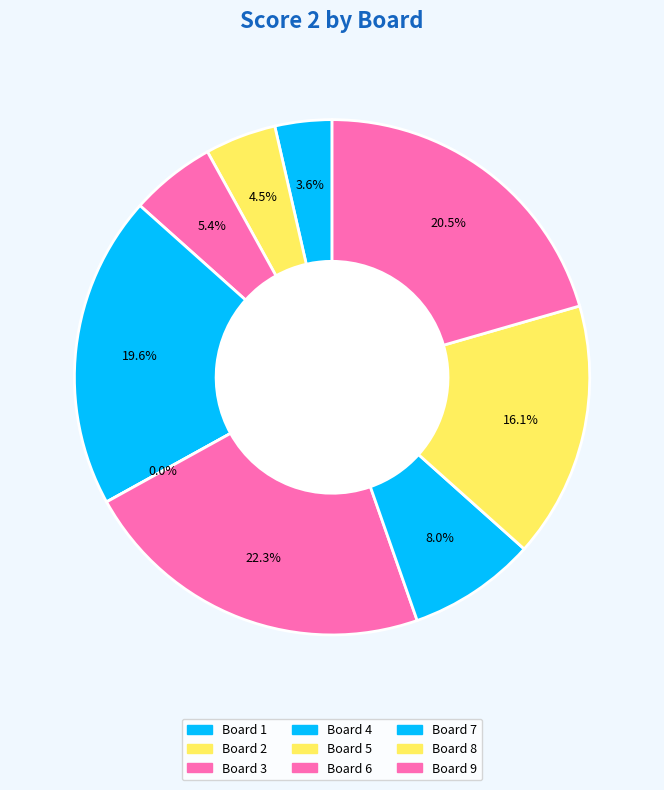

To the nearest percent, what portion does 1 represent?

4%